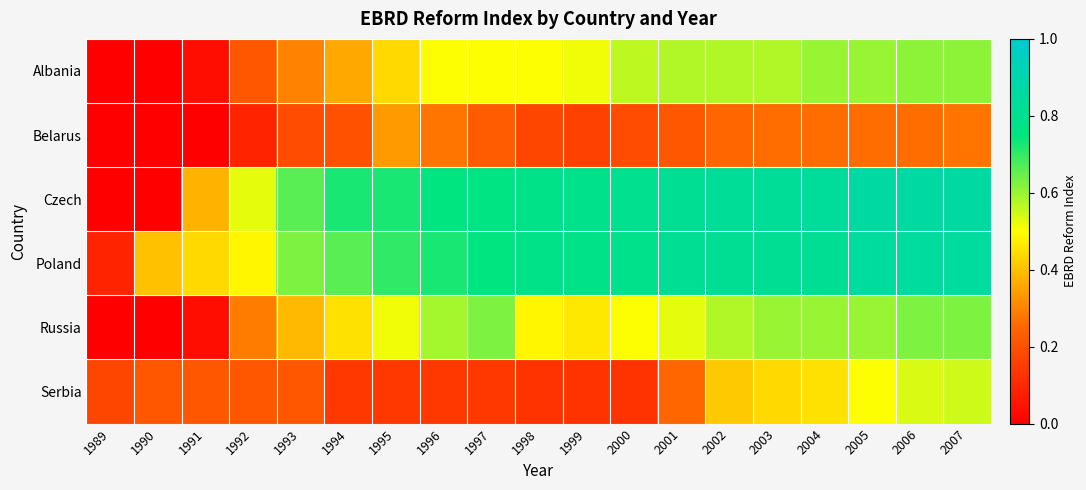

Reading left to right, list all the values displayed in this chart.

Albania: 1989=0.0	1990=0.0	1991=0.0	1992=0.2	1993=0.3	1994=0.4	1995=0.4	1996=0.5	1997=0.5	1998=0.5	1999=0.5	2000=0.6	2001=0.6	2002=0.6	2003=0.6	2004=0.6	2005=0.6	2006=0.6	2007=0.6
Belarus: 1989=0.0	1990=0.0	1991=0.0	1992=0.1	1993=0.2	1994=0.2	1995=0.3	1996=0.3	1997=0.2	1998=0.2	1999=0.2	2000=0.2	2001=0.2	2002=0.3	2003=0.3	2004=0.3	2005=0.3	2006=0.3	2007=0.3
Czech: 1989=0.0	1990=0.0	1991=0.4	1992=0.5	1993=0.7	1994=0.7	1995=0.7	1996=0.8	1997=0.8	1998=0.8	1999=0.8	2000=0.8	2001=0.8	2002=0.8	2003=0.8	2004=0.8	2005=0.9	2006=0.9	2007=0.9
Poland: 1989=0.1	1990=0.4	1991=0.4	1992=0.5	1993=0.6	1994=0.7	1995=0.7	1996=0.7	1997=0.8	1998=0.8	1999=0.8	2000=0.8	2001=0.8	2002=0.8	2003=0.8	2004=0.8	2005=0.9	2006=0.9	2007=0.9
Russia: 1989=0.0	1990=0.0	1991=0.0	1992=0.3	1993=0.4	1994=0.5	1995=0.5	1996=0.6	1997=0.6	1998=0.5	1999=0.5	2000=0.5	2001=0.5	2002=0.6	2003=0.6	2004=0.6	2005=0.6	2006=0.6	2007=0.6
Serbia: 1989=0.2	1990=0.2	1991=0.2	1992=0.2	1993=0.2	1994=0.1	1995=0.1	1996=0.1	1997=0.1	1998=0.1	1999=0.1	2000=0.1	2001=0.3	2002=0.4	2003=0.4	2004=0.5	2005=0.5	2006=0.5	2007=0.6